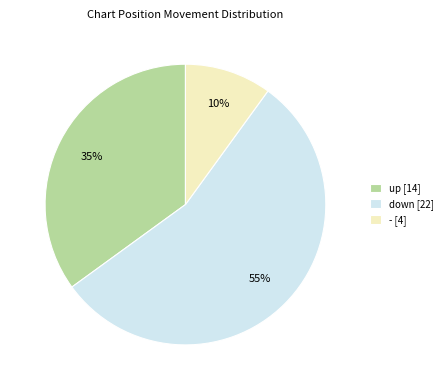

True or false: down accounts for 55% of the total.

True